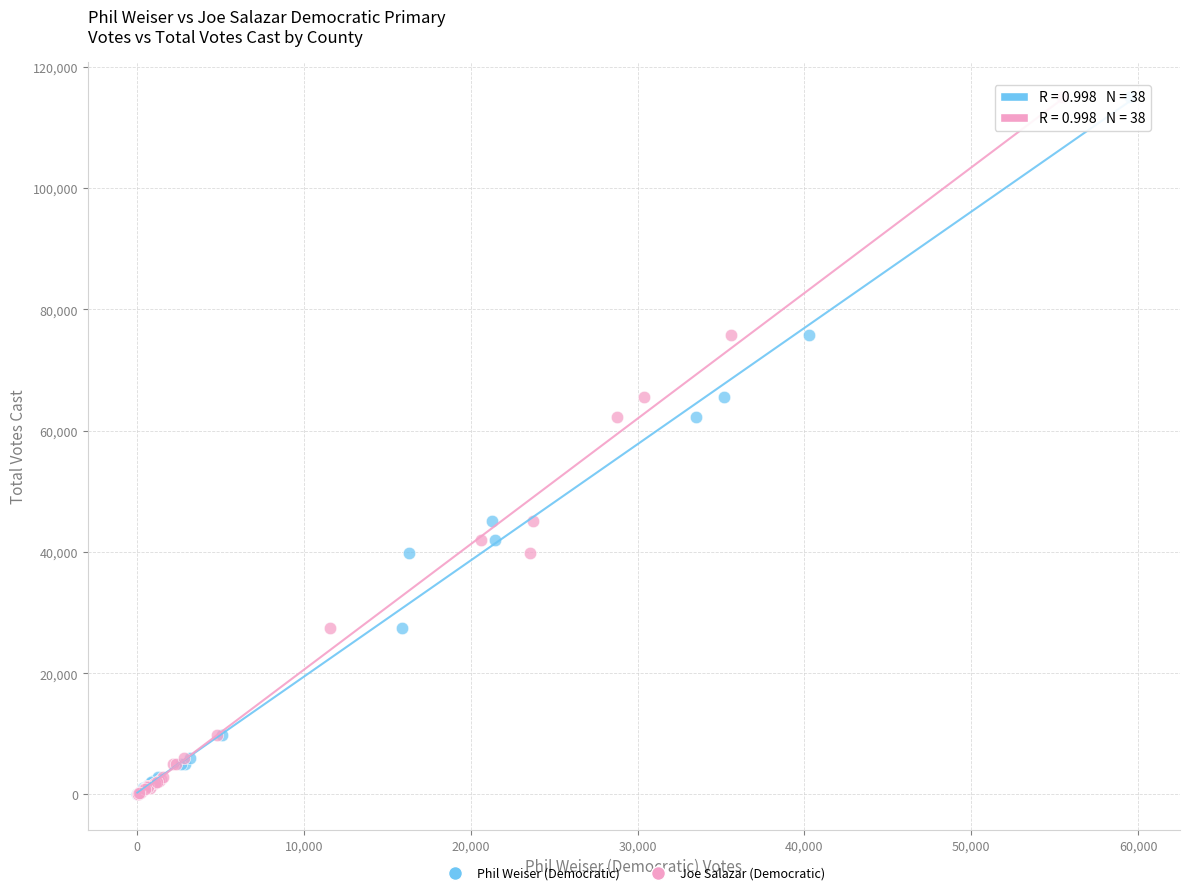

What are all the series names shown in the legend?

Phil Weiser (Democratic), Joe Salazar (Democratic)